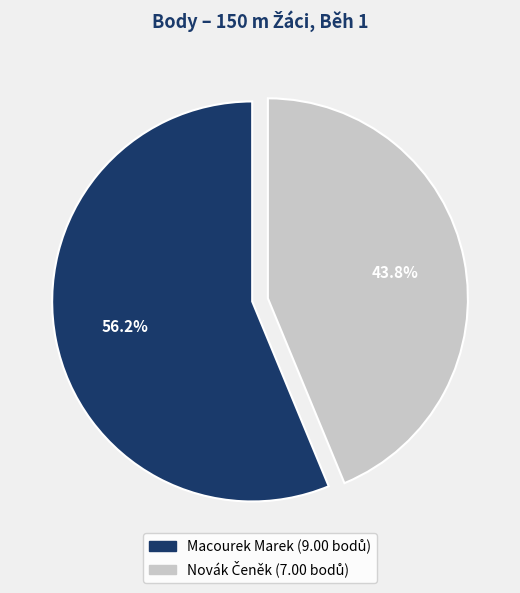

Which category accounts for the majority?

Macourek Marek